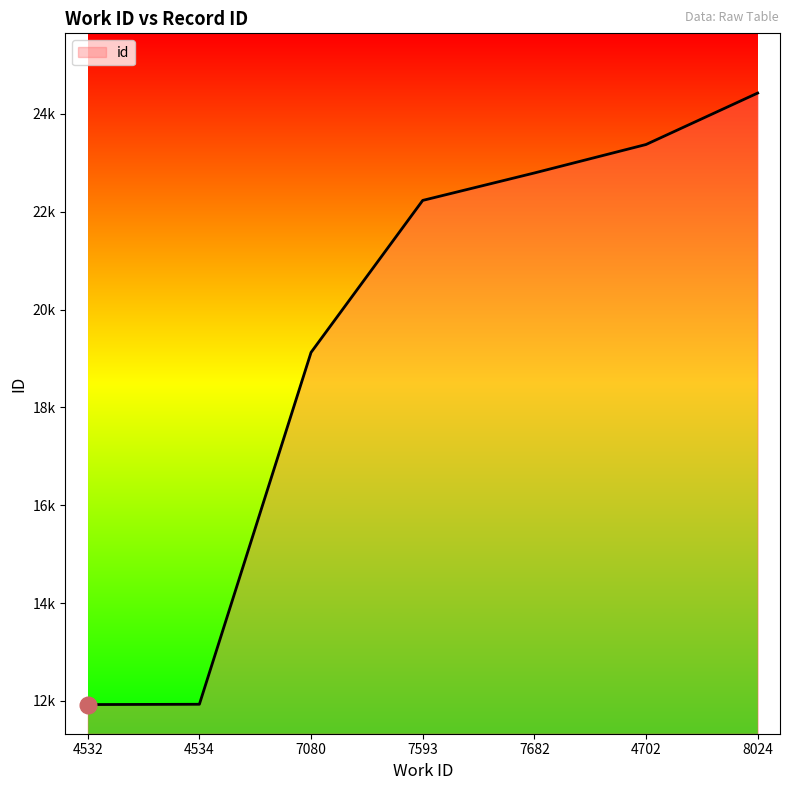

True or false: the data has more than 2 interior local peaks.

False